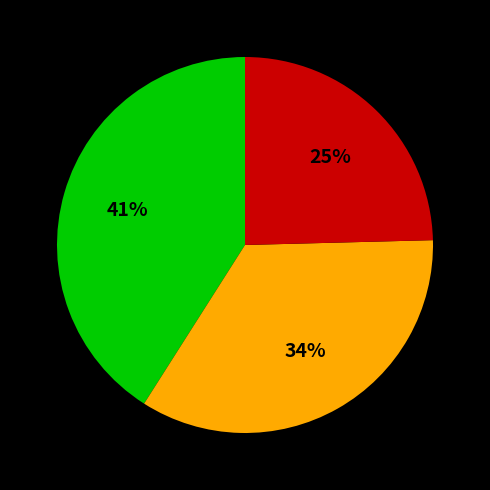

To the nearest percent, what is the average slice percentage?

33%